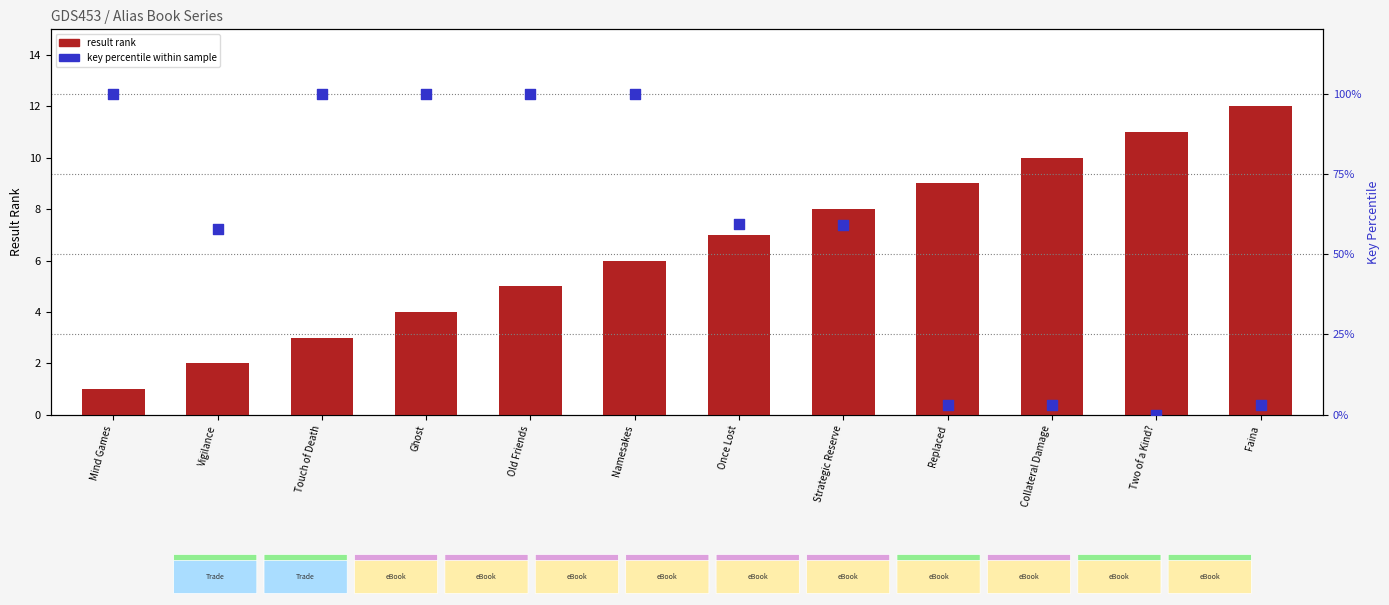

Which series has the largest total across all categories?

key percentile within sample